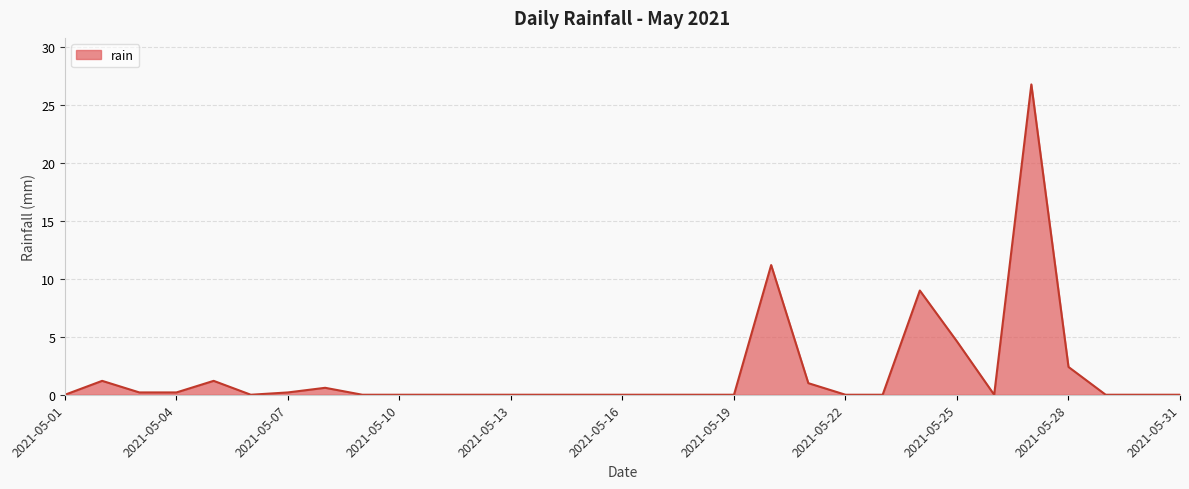

What is the greatest value displayed?

26.8